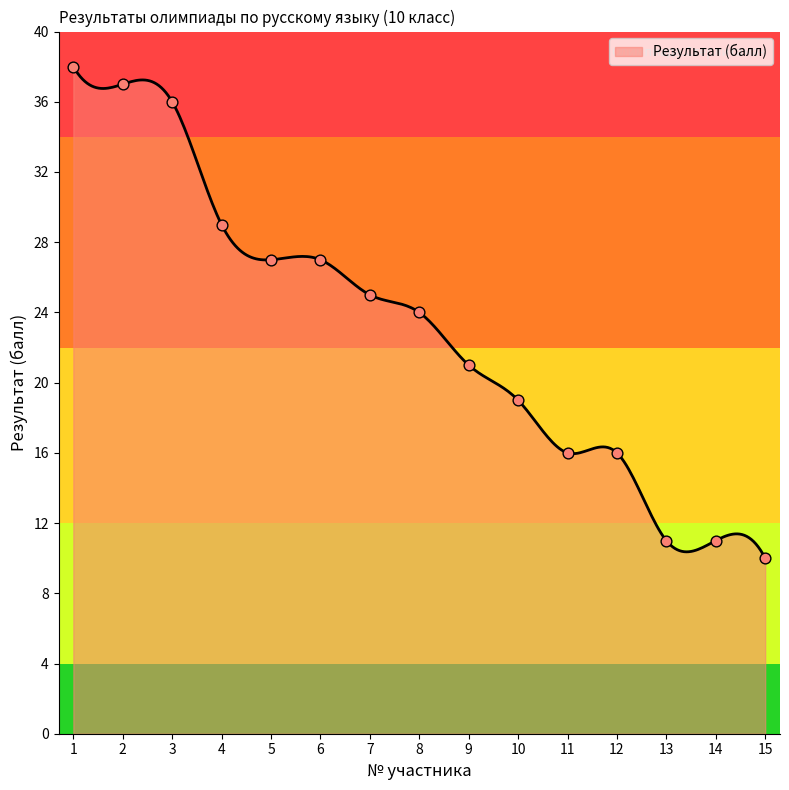

Which has a higher value, 7 or 2?

2